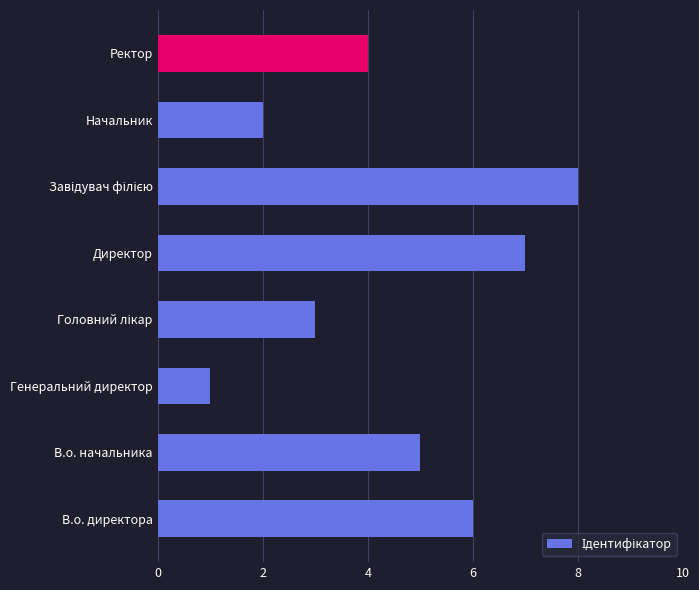

Reading bottom to top, what are all the values shown in this chart?

6	5	1	3	7	8	2	4